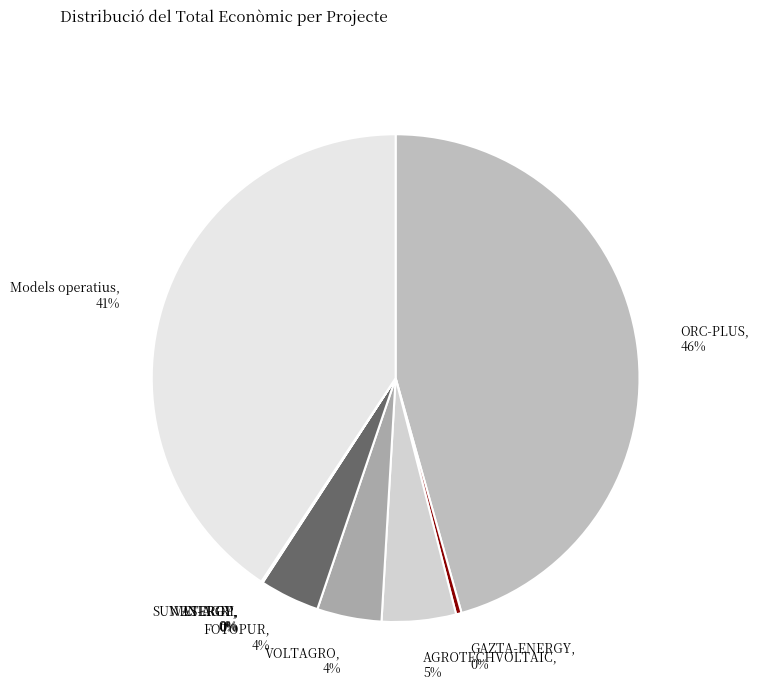

True or false: VOLTAGRO accounts for 4% of the total.

True